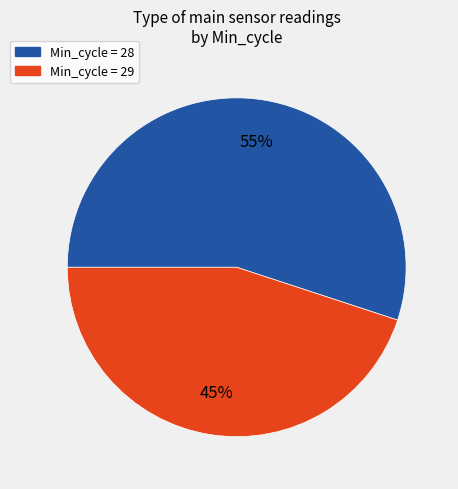

Is there any slice that represents more than half of the pie?

Yes